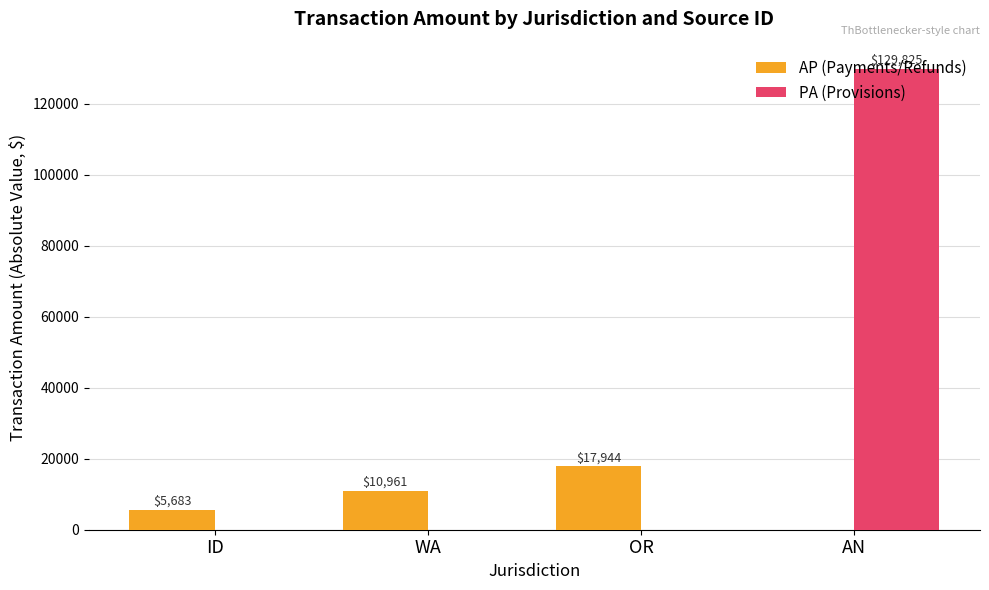

Is it true that AP (Payments/Refunds) equals 10961.2 at WA?

True